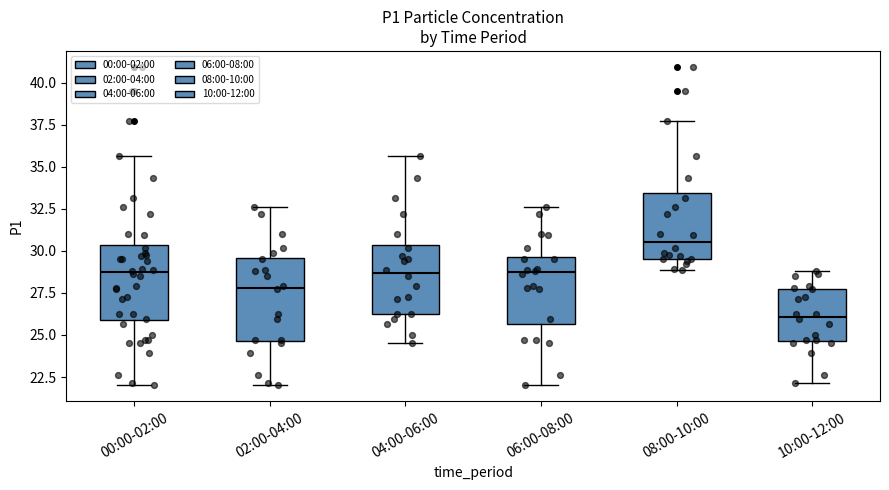

Which box has the lowest median line?

10:00-12:00